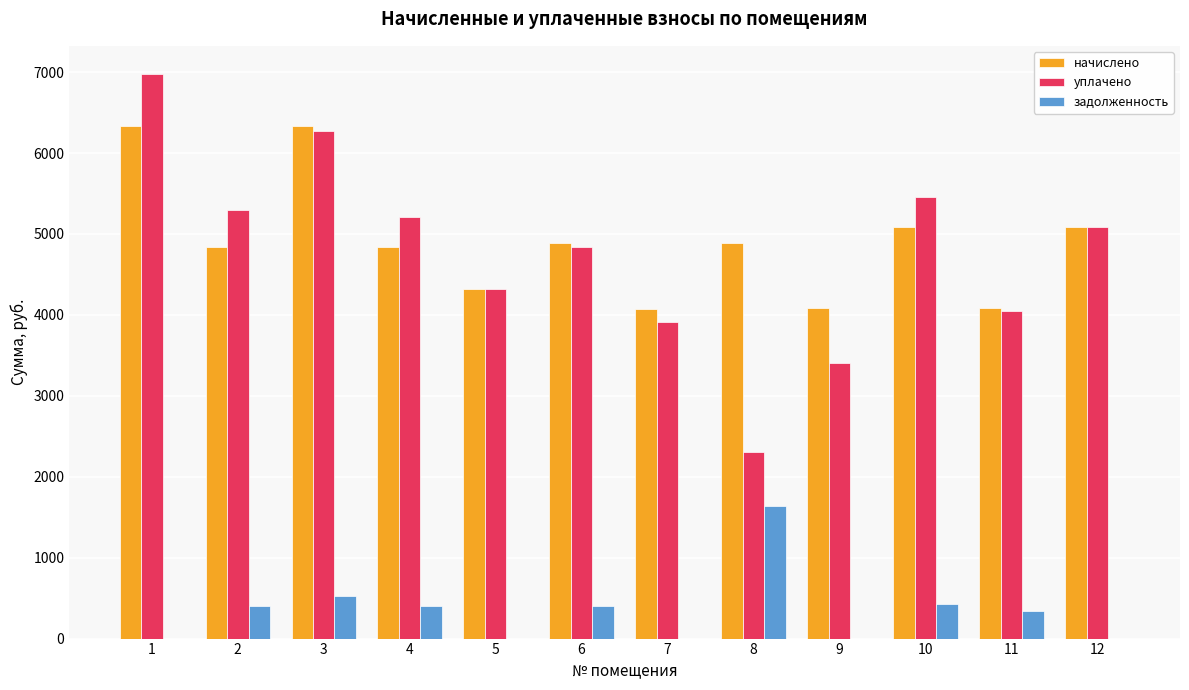

What are all the series names shown in the legend?

начислено, уплачено, задолженность